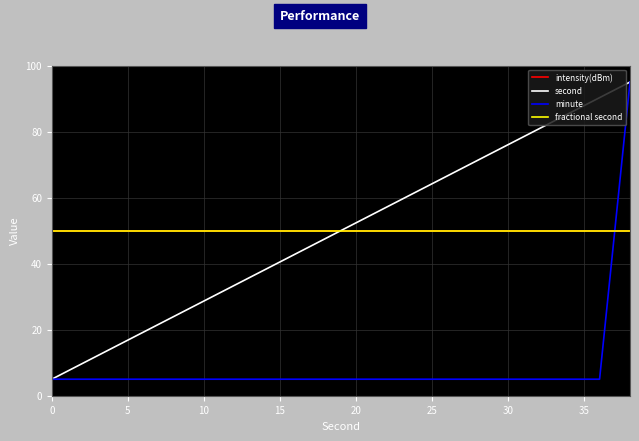

Is this an area chart (filled region under the line)?

No